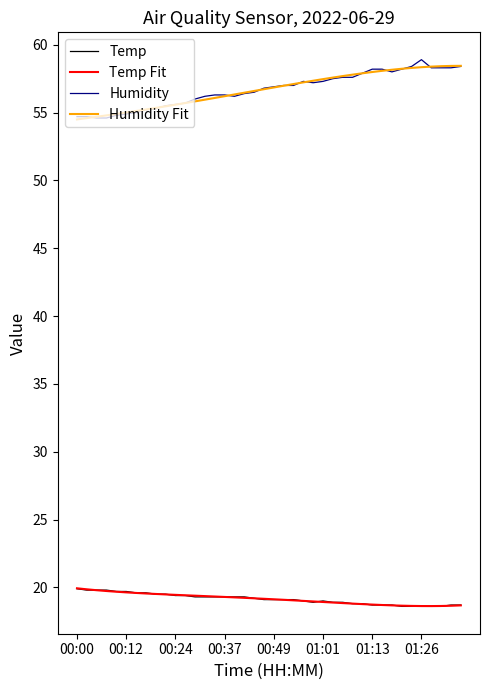

What is the maximum value shown in the chart?

58.9